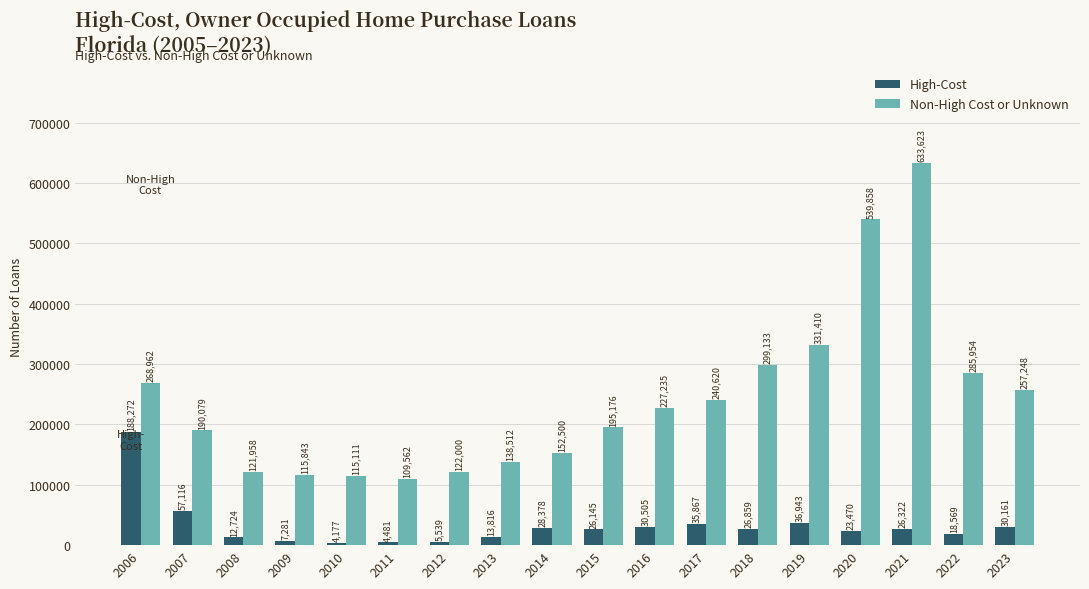

Where is High-Cost nearest to the value 96224?

2007